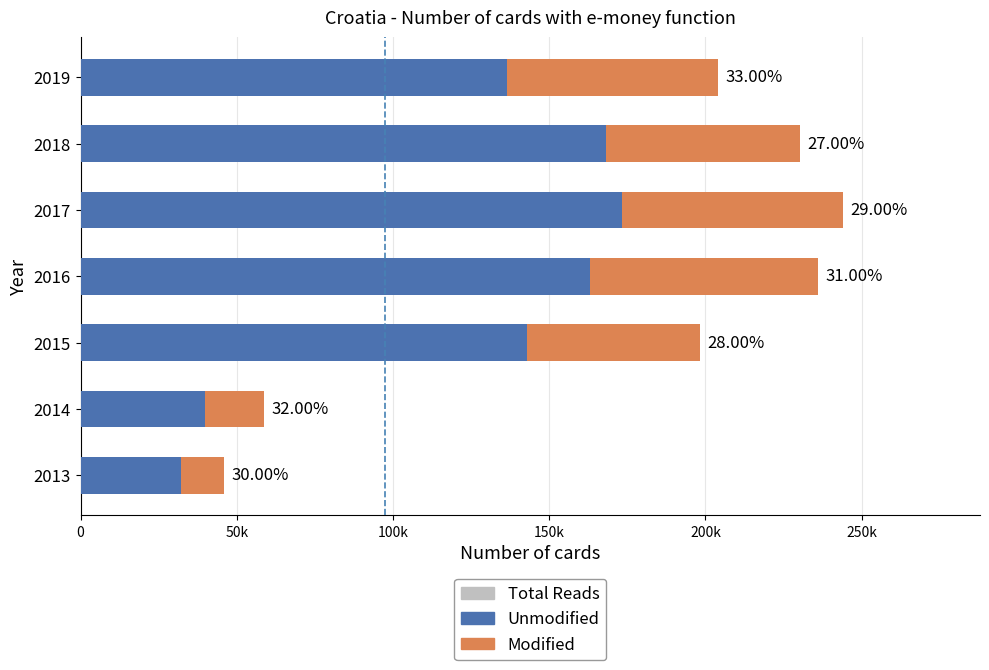

What is the sum of all Unmodified values?

855608.1